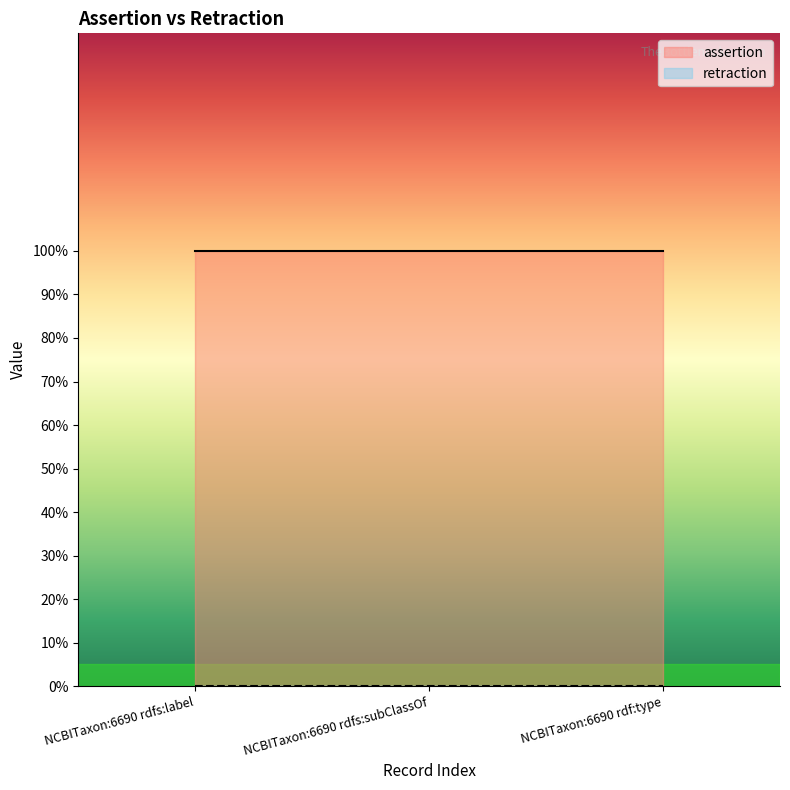

At how many categories does at least one series exceed 0?

3